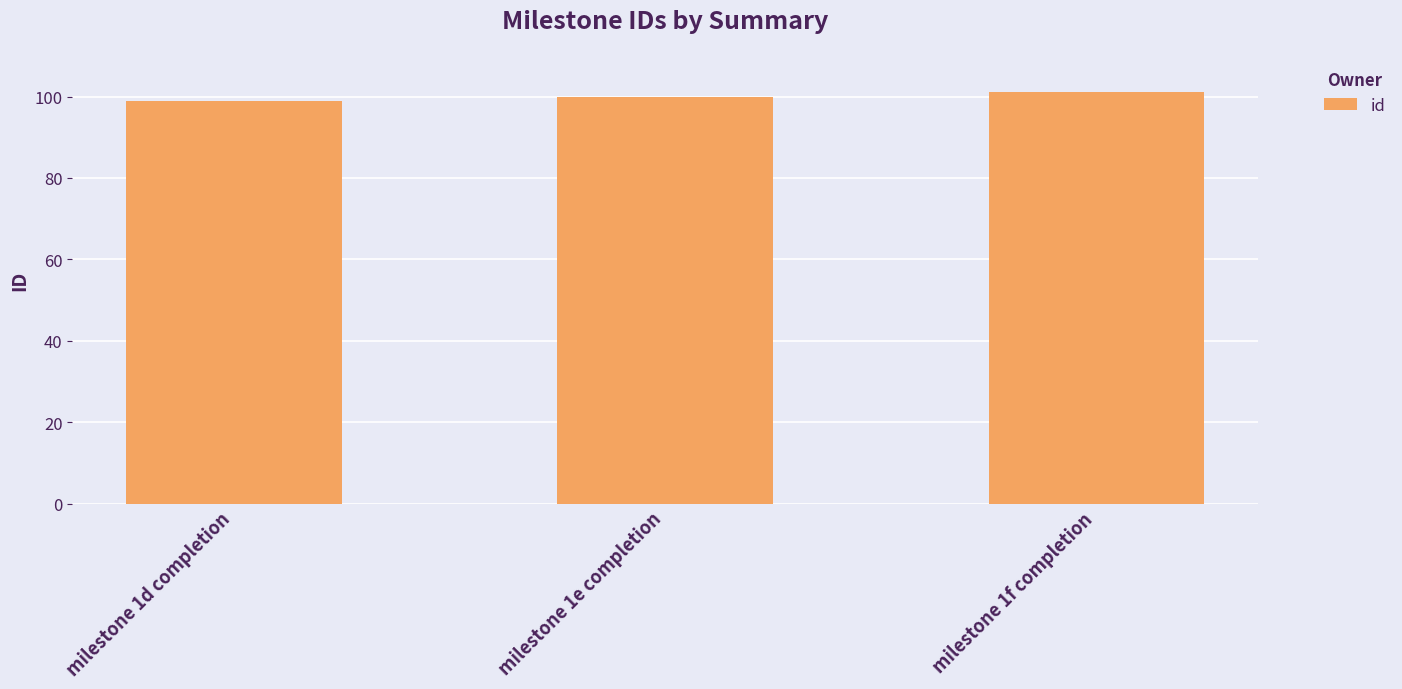

What is the change in value from milestone 1e completion to milestone 1f completion?

+1